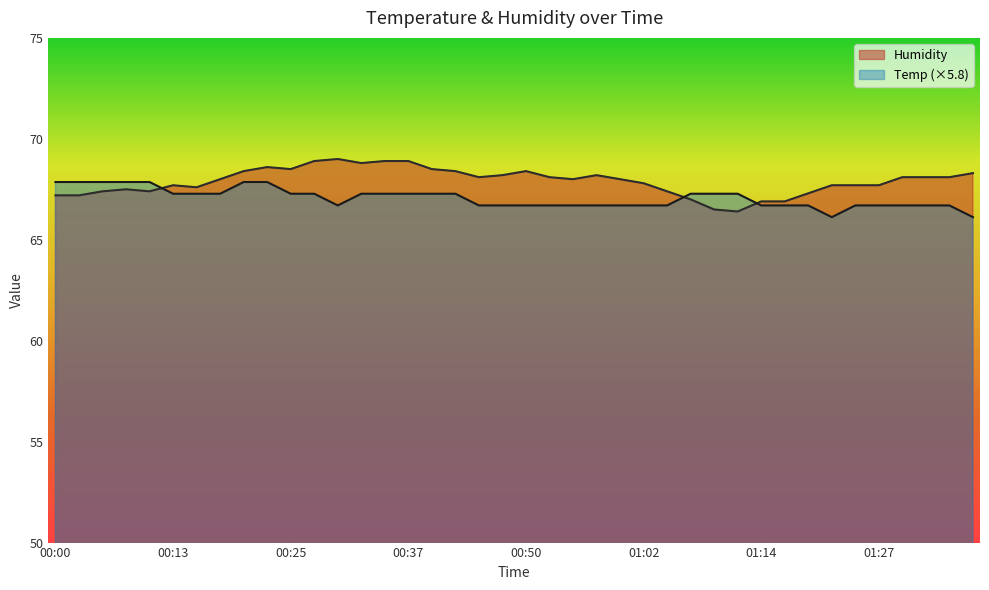

What is the total value across all series at 00:32?

136.1